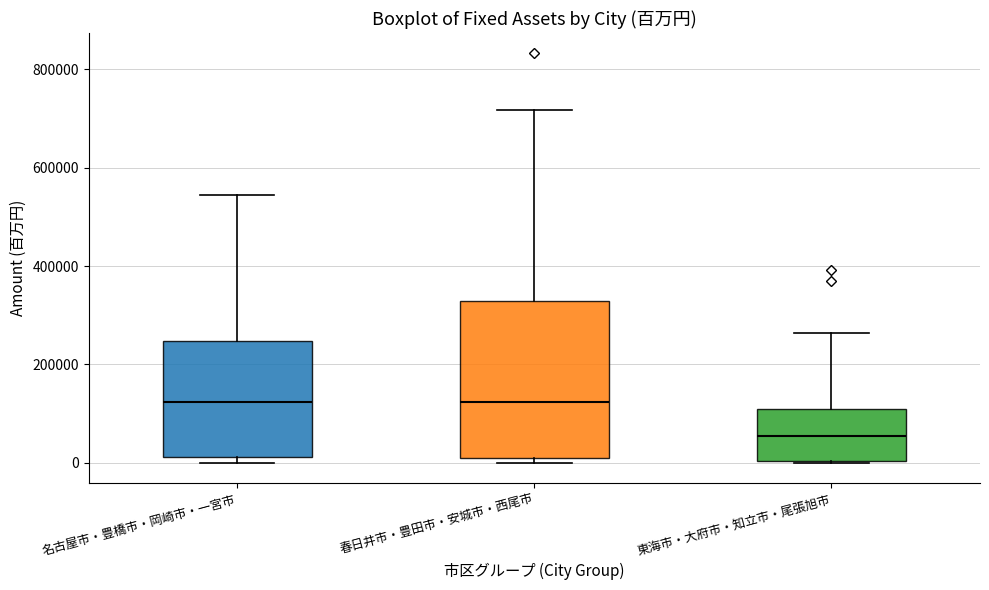

Reading left to right, read every box against the y-axis: the position of its median line, the range the box covers, and the ends of its whiskers. The values are not printed on the chart, so give them approximately, as read against the axis.

名古屋市・豊橋市・岡崎市・一宮市: median 120000, box 20000 to 240000, whiskers 0 to 540000
春日井市・豊田市・安城市・西尾市: median 120000, box 0 to 320000, whiskers 0 (just below the box's lower edge) to 720000
東海市・大府市・知立市・尾張旭市: median 60000, box 0 to 100000, whiskers 0 to 260000